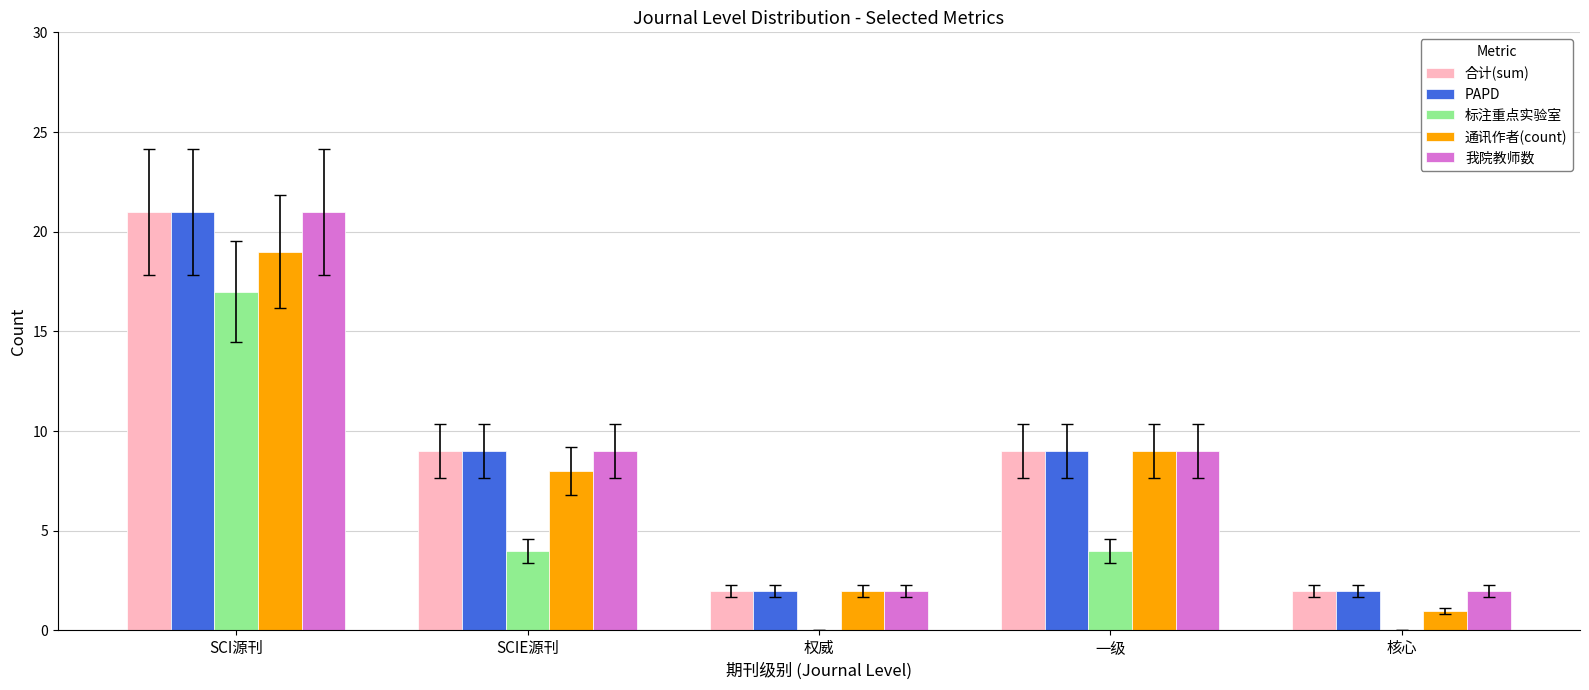

At which category is the sum across all series the highest?

SCI源刊